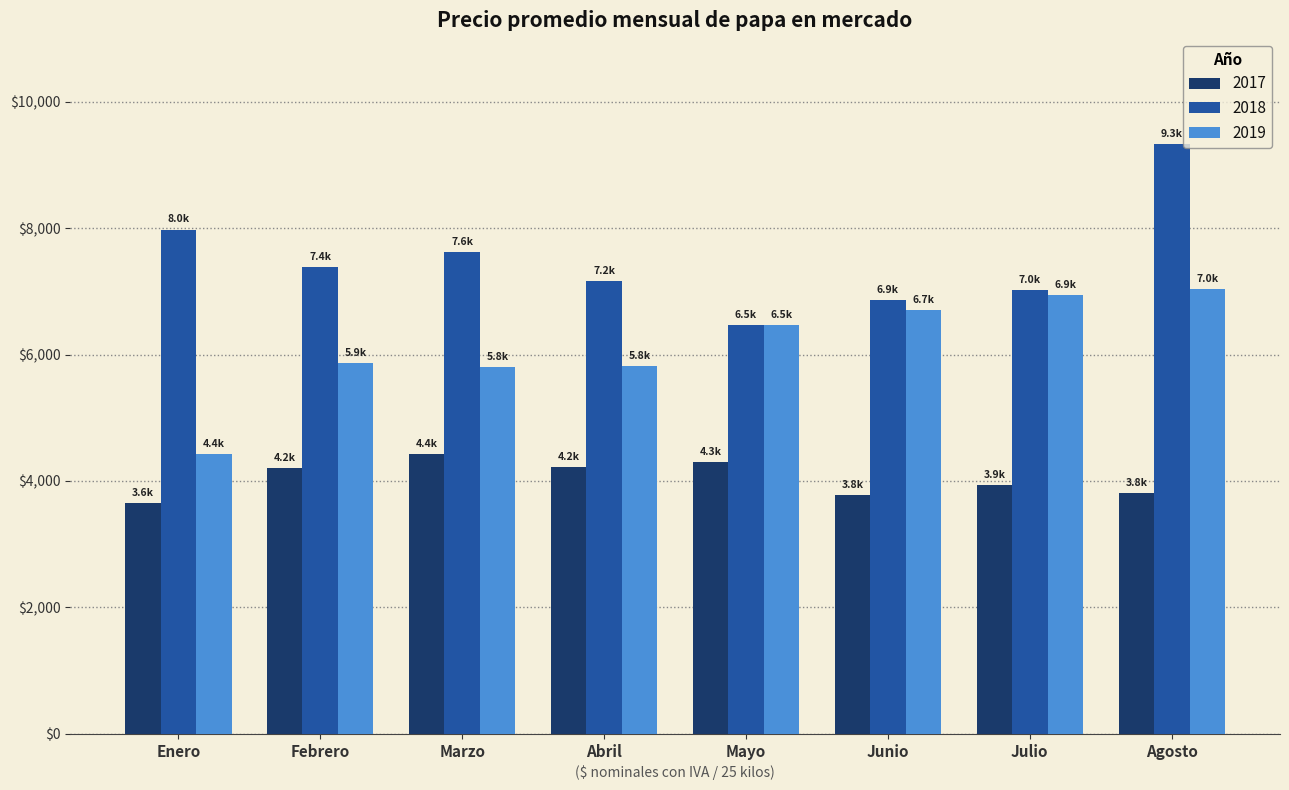

How many bars are there in each group?

3